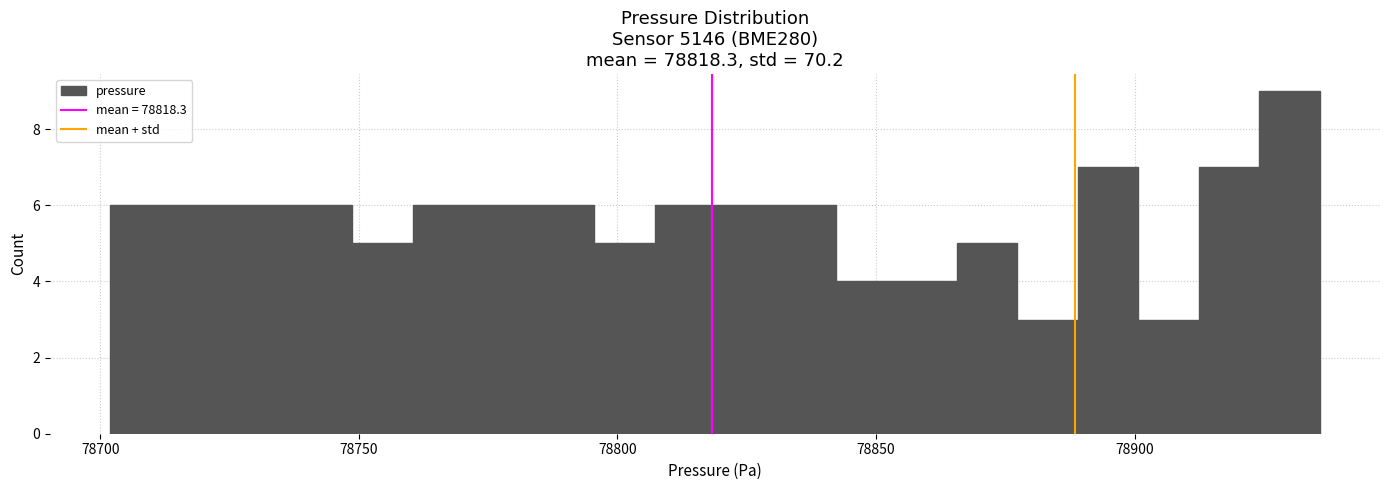

Around what value on the x-axis is the tallest bar? Give the approximate position of its centre, as read against the axis.

78930